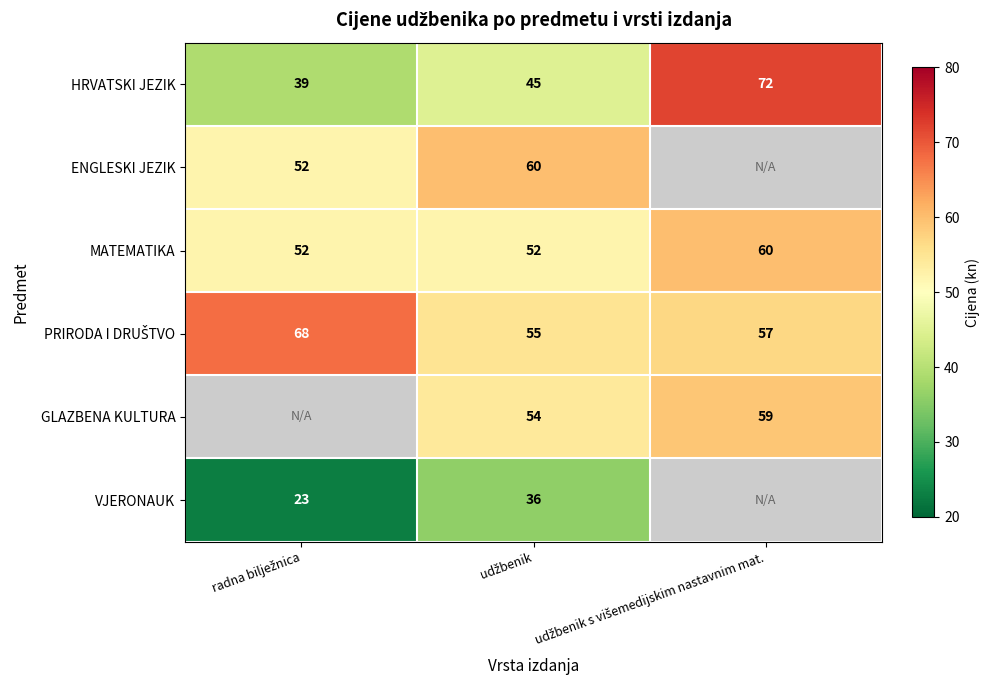

How many categories are shown in the chart?

3